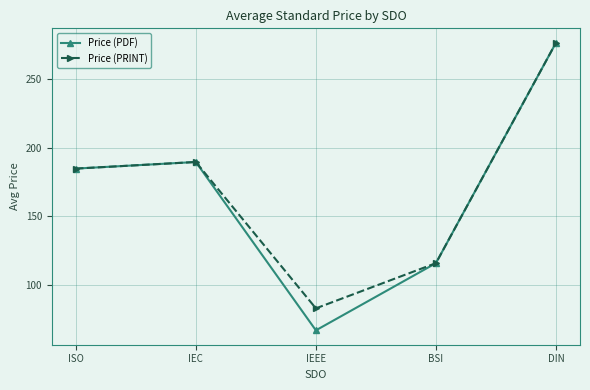

How many data points in Price (PDF) are less than 184?

2